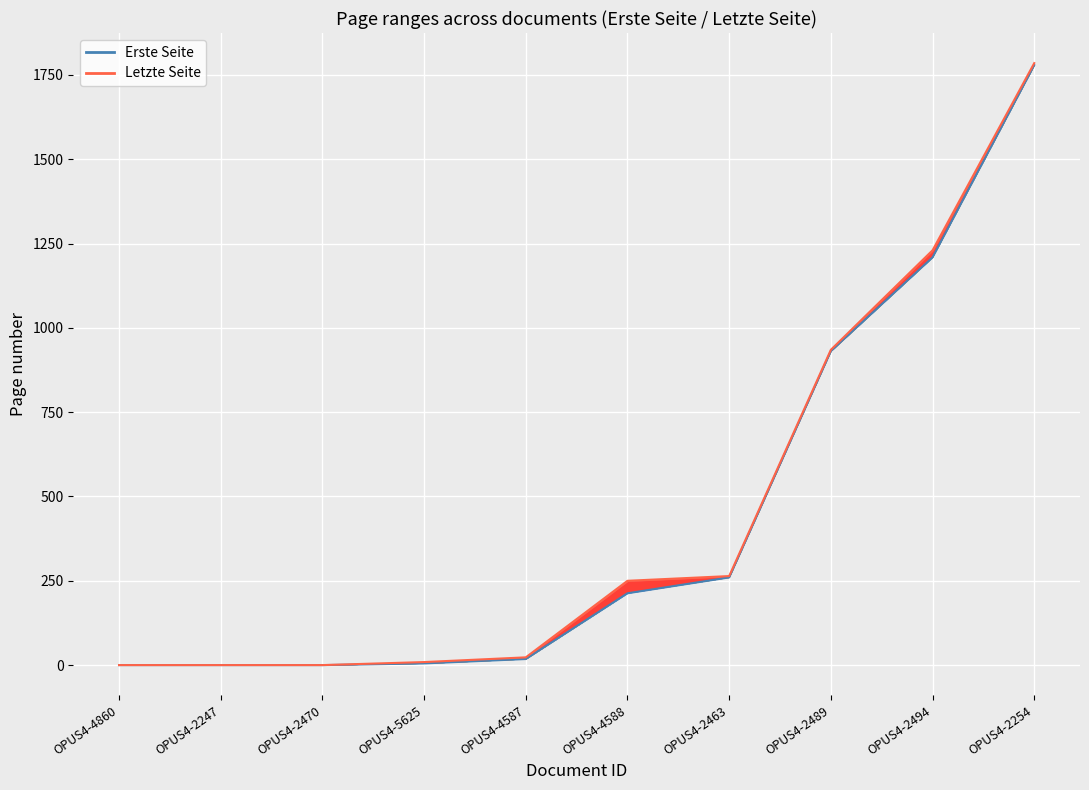

How many values in the Erste Seite series are below 213?

5